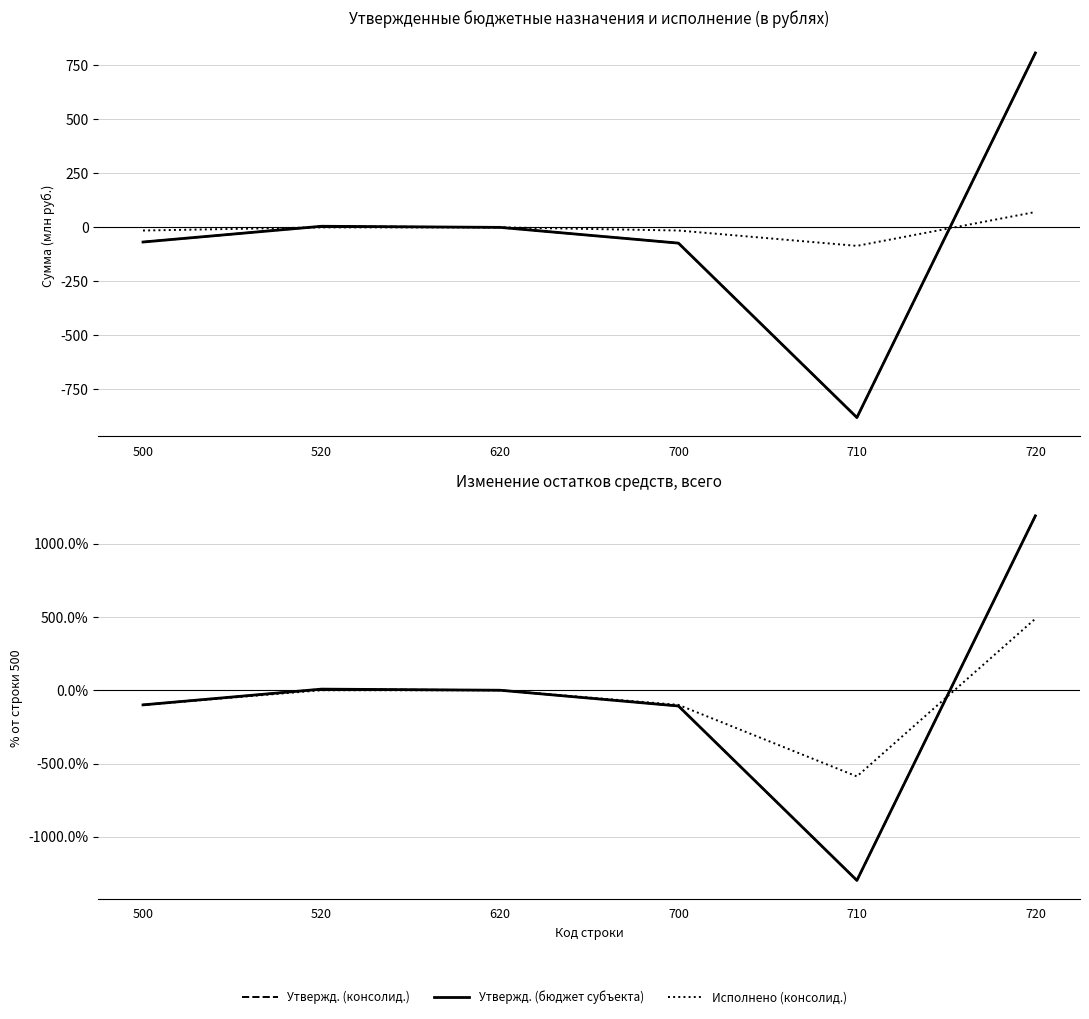

Is it true that Утвержденные (консолидированный бюджет) equals 725.0 at 720?

False